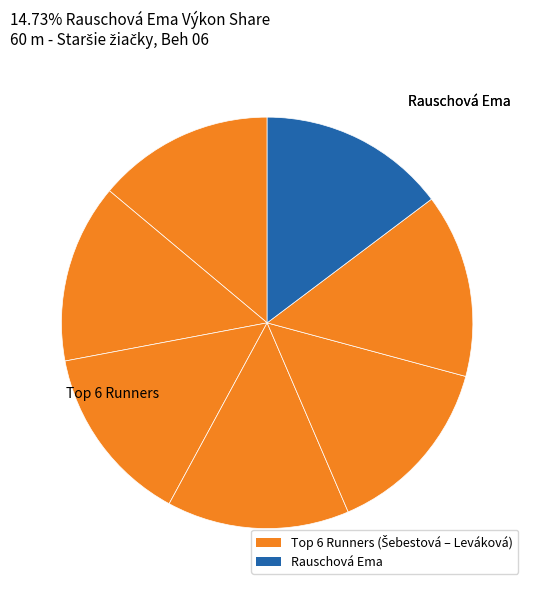

Count the number of slices in the pie.

7